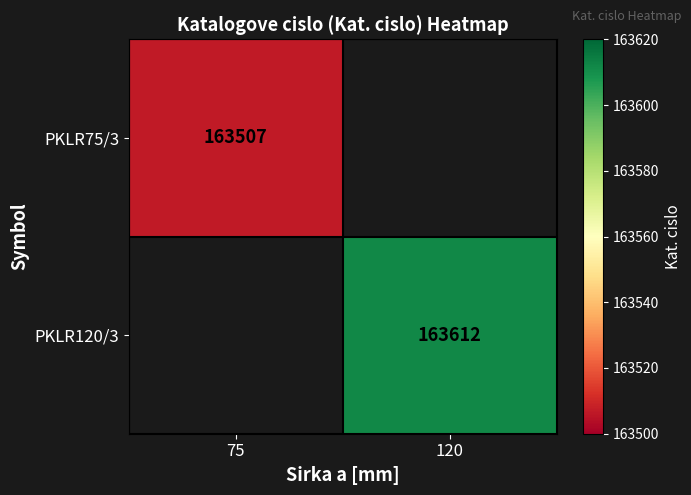

Is it true that PKLR120/3 equals 71030 at 120?

False